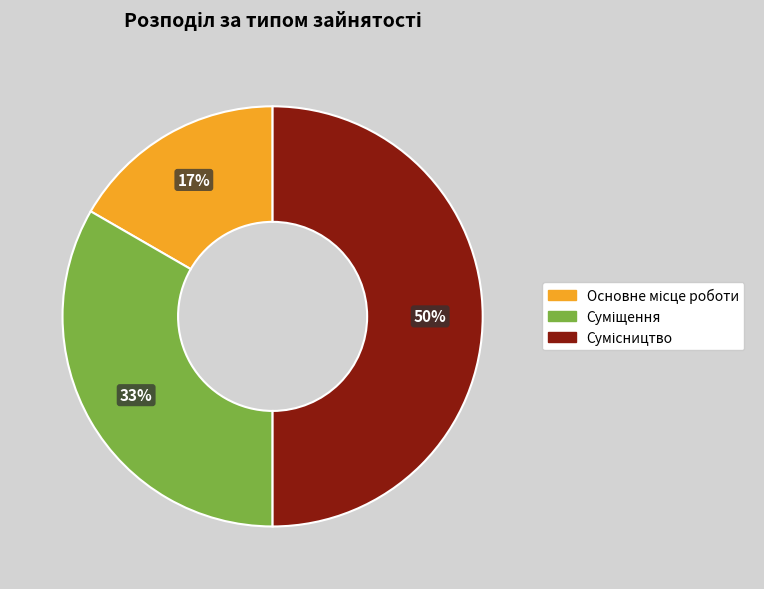

To the nearest percent, what is the average slice percentage?

33%